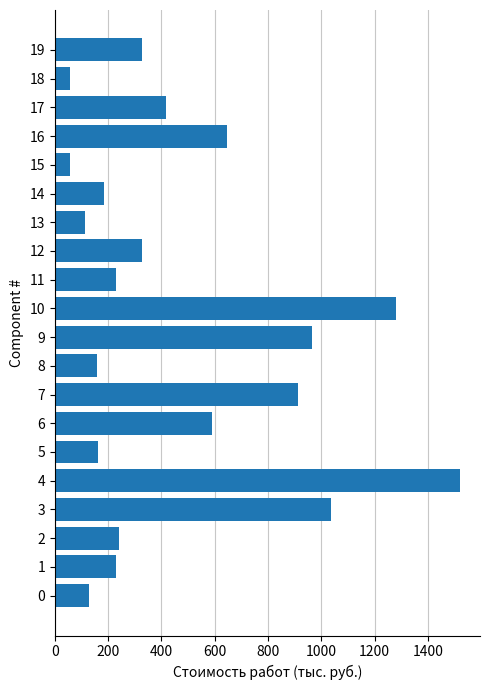

Is it true that the value at 6 is 126.2?

False